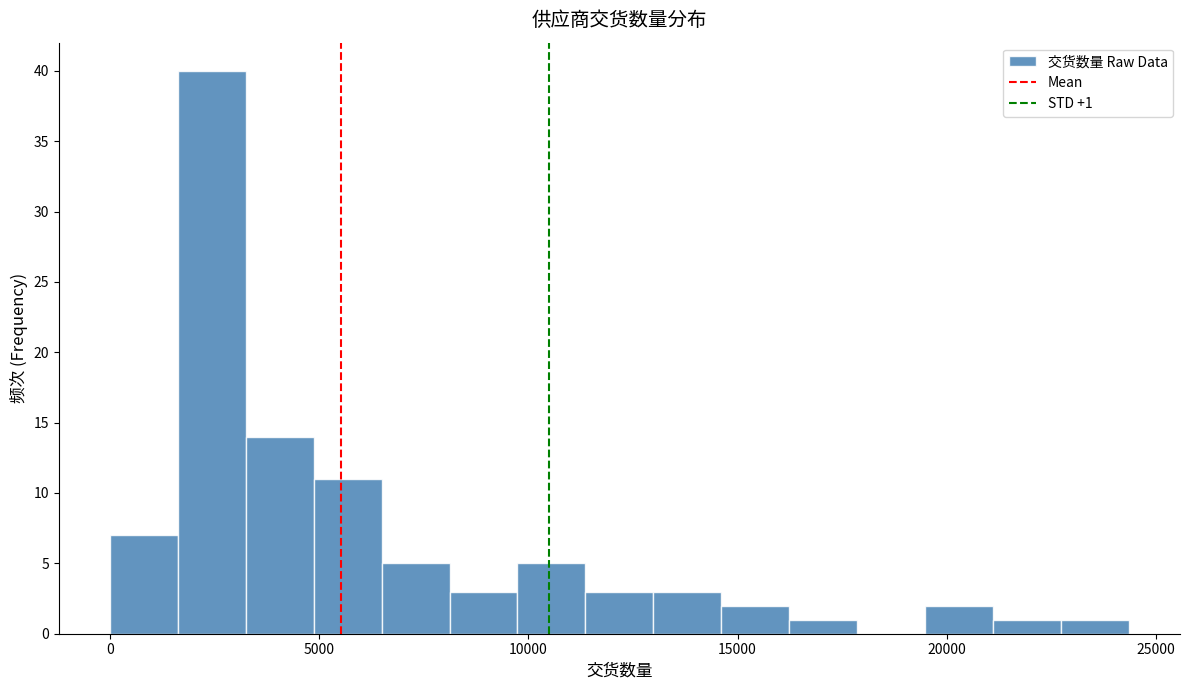

Around what value on the x-axis is the tallest bar? Give the approximate position of its centre, as read against the axis.

2500